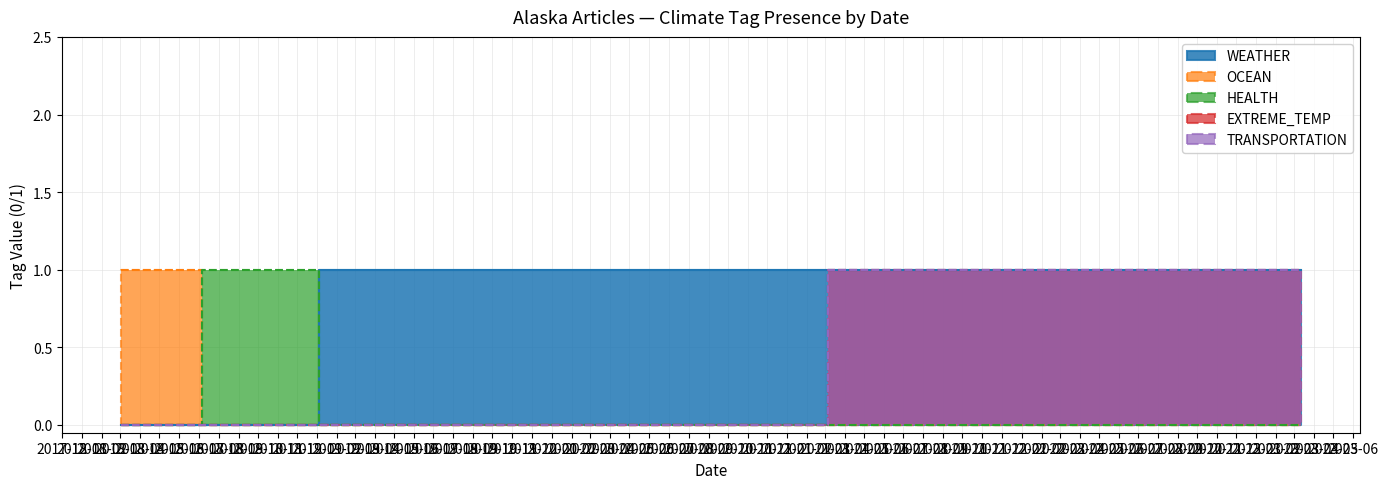

How many values in OCEAN are above zero?

1